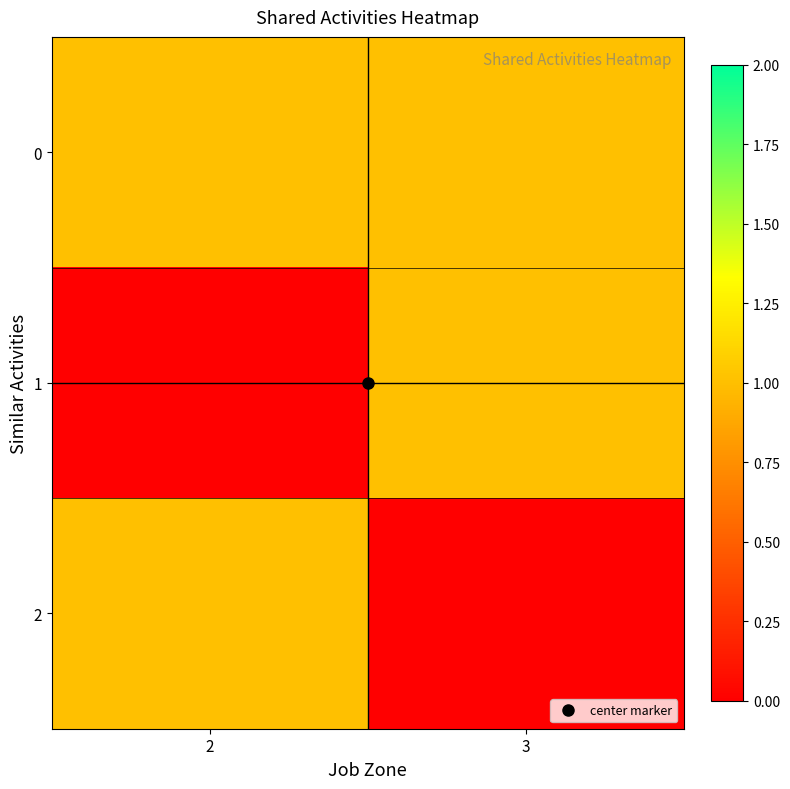

Which has a higher value, 2 or 3?

2